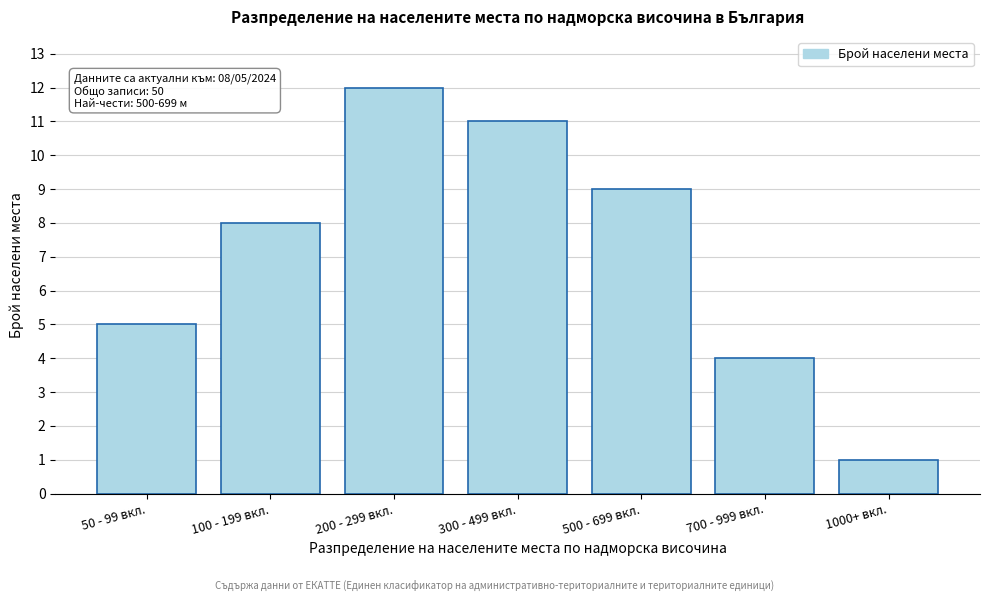

Reading right to left, extract all data points from this chart.

1000+ вкл.=1	700 - 999 вкл.=4	500 - 699 вкл.=9	300 - 499 вкл.=11	200 - 299 вкл.=12	100 - 199 вкл.=8	50 - 99 вкл.=5